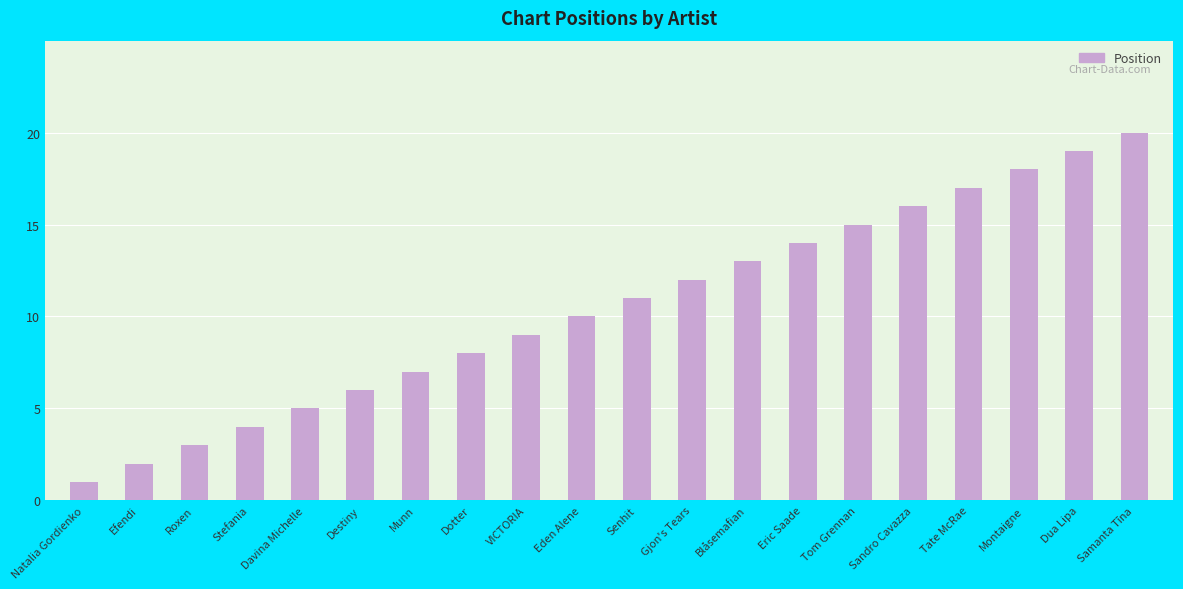

Count the number of data series in this chart.

1